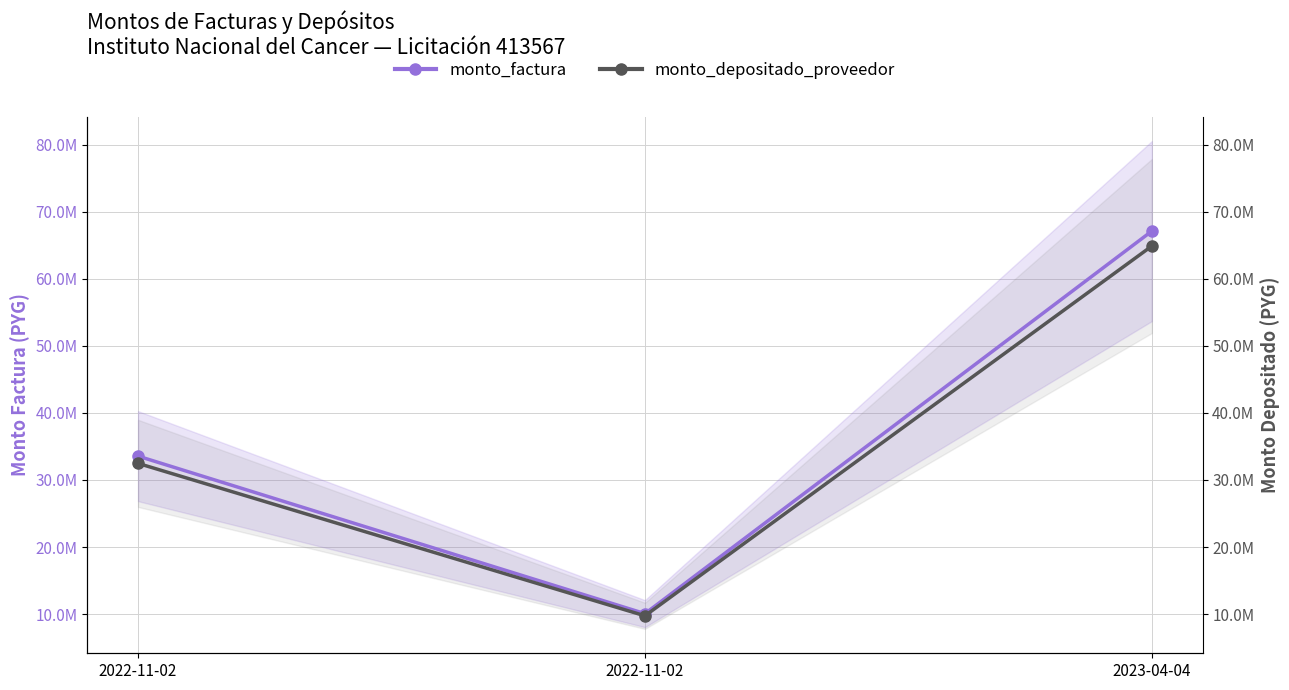

Is it true that monto_depositado_proveedor equals 64872919 at 2023-04-04?

True